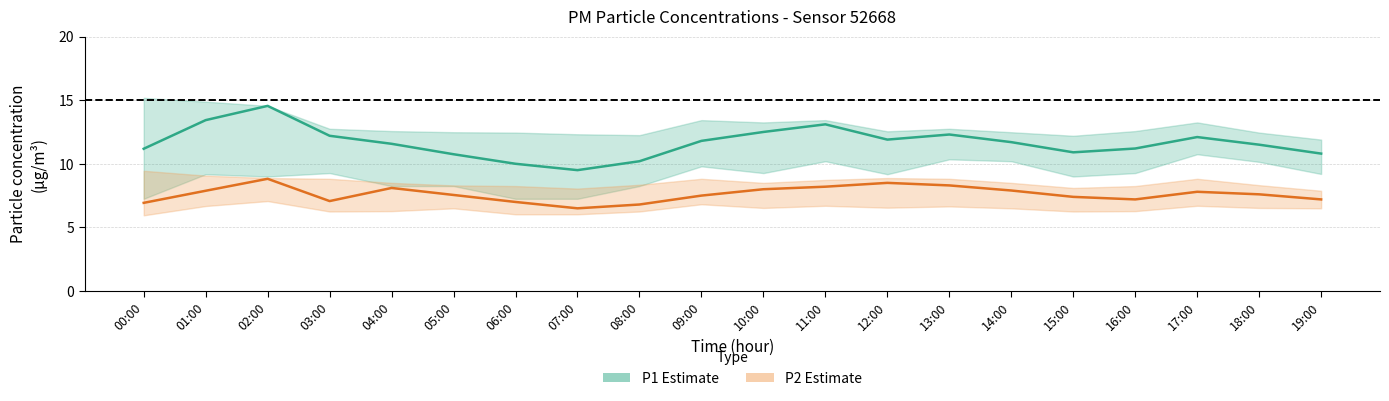

Reading left to right, what are all the values shown in this chart?

P1 (PM10): 11.2	13.4	14.6	12.2	11.6	10.8	10.0	9.5	10.2	11.8	12.5	13.1	11.9	12.3	11.7	10.9	11.2	12.1	11.5	10.8
P2 (PM2.5): 6.9	7.9	8.8	7.1	8.1	7.5	7.0	6.5	6.8	7.5	8.0	8.2	8.5	8.3	7.9	7.4	7.2	7.8	7.6	7.2